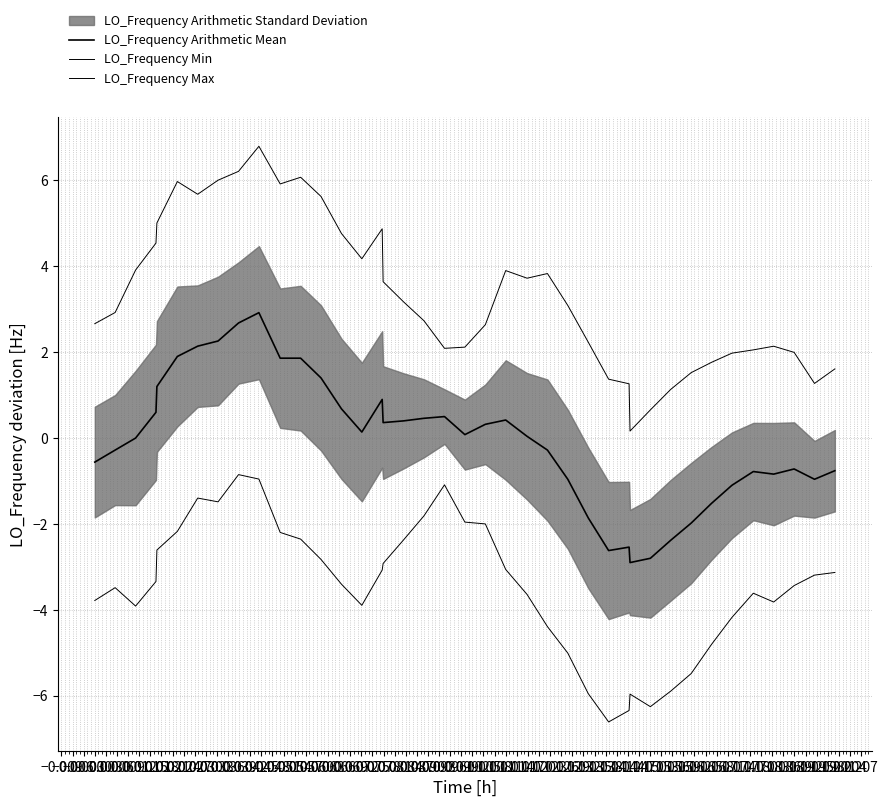

At which label is LO_Frequency Arithmetic Mean closest to 0?

−0.006